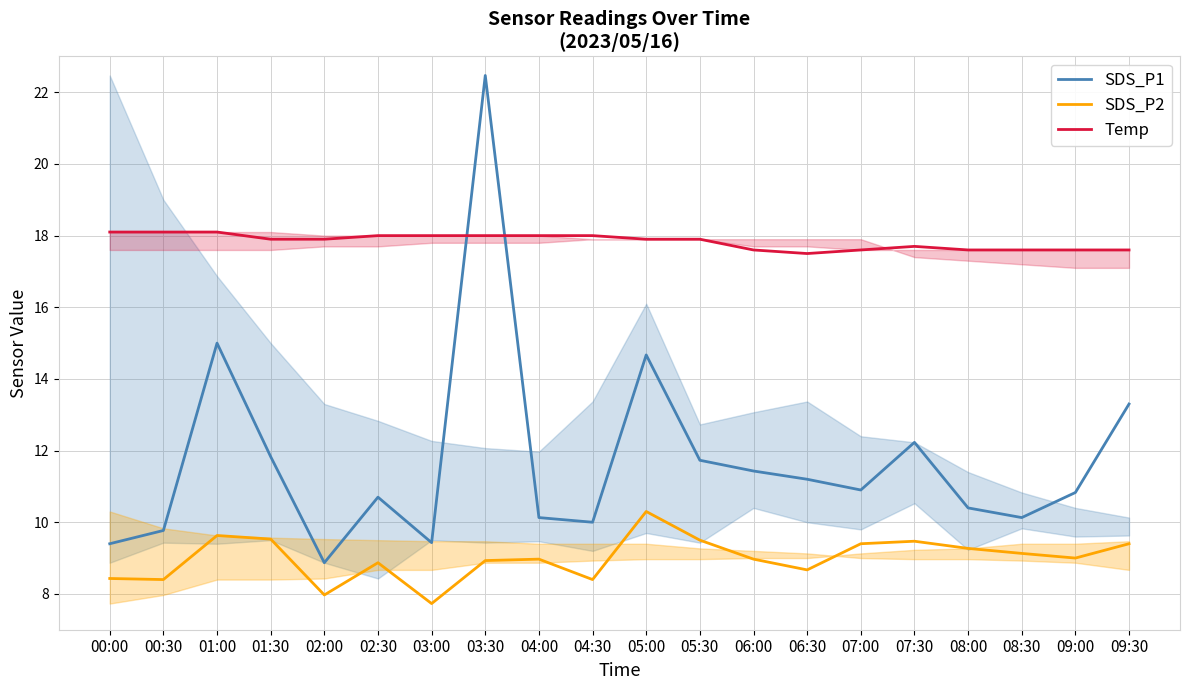

What is the sum of the SDS_P2 values at 04:30 and 02:00?

16.4